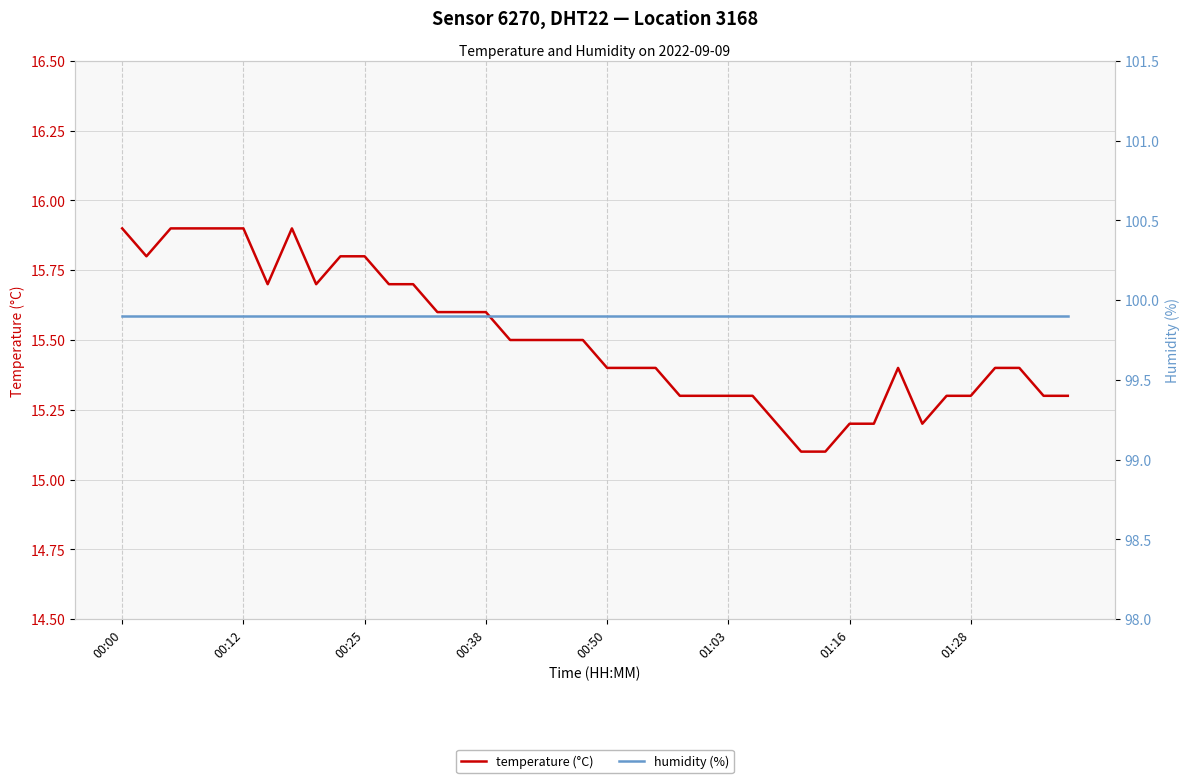

Is it true that humidity (%) equals 163.5 at 22?

False